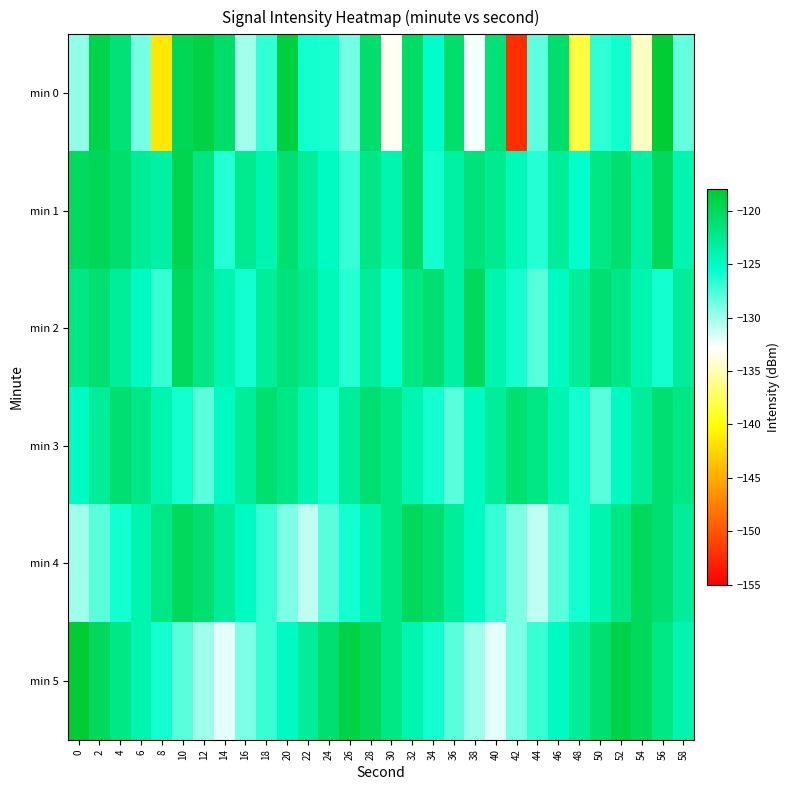

Reading left to right, transcribe all the data shown in this chart.

min 0: 0=-129.6	2=-119.3	4=-121.3	6=-128.9	8=-141.5	10=-119.7	12=-119.0	14=-120.7	16=-130.1	18=-126.9	20=-118.7	22=-126.0	24=-126.2	26=-128.8	28=-120.9	30=-133.1	32=-120.4	34=-125.4	36=-120.8	38=-132.5	40=-121.3	42=-152.3	44=-128.2	46=-120.9	48=-138.3	50=-126.8	52=-125.9	54=-134.5	56=-118.0	58=-128.3
min 1: 0=-120.1	2=-119.8	4=-121.0	6=-123.0	8=-123.5	10=-119.5	12=-121.7	14=-126.5	16=-122.5	18=-124.1	20=-121.0	22=-123.0	24=-125.0	26=-127.0	28=-122.0	30=-124.0	32=-120.5	34=-126.0	36=-123.5	38=-121.5	40=-122.5	42=-124.5	44=-126.5	46=-123.0	48=-125.5	50=-122.0	52=-121.0	54=-123.5	56=-120.0	58=-124.0
min 2: 0=-122.0	2=-121.0	4=-123.0	6=-125.0	8=-127.0	10=-120.0	12=-122.0	14=-124.0	16=-126.0	18=-123.0	20=-121.5	22=-122.5	24=-124.5	26=-126.5	28=-123.0	30=-125.5	32=-122.0	34=-121.0	36=-123.5	38=-120.0	40=-124.0	42=-126.0	44=-128.0	46=-125.0	48=-123.0	50=-121.0	52=-122.0	54=-124.0	56=-126.0	58=-123.0
min 3: 0=-125.0	2=-123.0	4=-121.0	6=-122.0	8=-124.0	10=-126.0	12=-128.0	14=-125.0	16=-123.0	18=-121.0	20=-122.0	22=-124.0	24=-126.0	26=-123.0	28=-121.0	30=-122.0	32=-124.0	34=-126.0	36=-128.0	38=-125.0	40=-123.0	42=-121.0	44=-122.0	46=-124.0	48=-126.0	50=-128.0	52=-125.0	54=-123.0	56=-121.0	58=-122.0
min 4: 0=-130.0	2=-128.0	4=-126.0	6=-124.0	8=-122.0	10=-120.0	12=-121.0	14=-123.0	16=-125.0	18=-127.0	20=-129.0	22=-131.0	24=-128.0	26=-126.0	28=-124.0	30=-122.0	32=-120.0	34=-121.0	36=-123.0	38=-125.0	40=-127.0	42=-129.0	44=-131.0	46=-128.0	48=-126.0	50=-124.0	52=-122.0	54=-120.0	56=-121.0	58=-123.0
min 5: 0=-118.0	2=-120.0	4=-122.0	6=-124.0	8=-126.0	10=-128.0	12=-130.0	14=-132.0	16=-129.0	18=-127.0	20=-125.0	22=-123.0	24=-121.0	26=-119.0	28=-120.0	30=-122.0	32=-124.0	34=-126.0	36=-128.0	38=-130.0	40=-132.0	42=-129.0	44=-127.0	46=-125.0	48=-123.0	50=-121.0	52=-119.0	54=-120.0	56=-122.0	58=-124.0